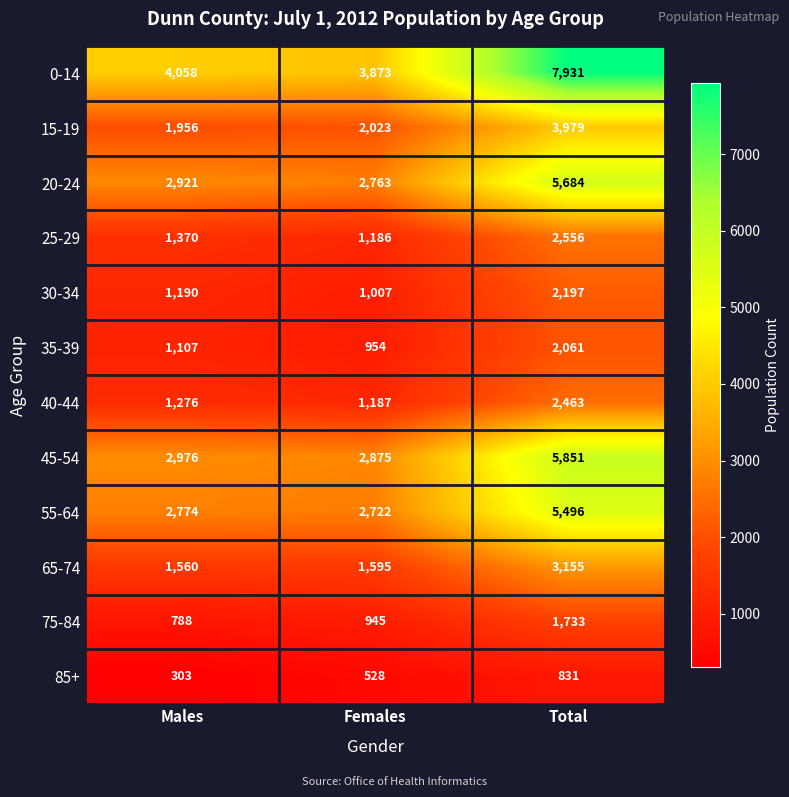

How many series are shown in this chart?

12